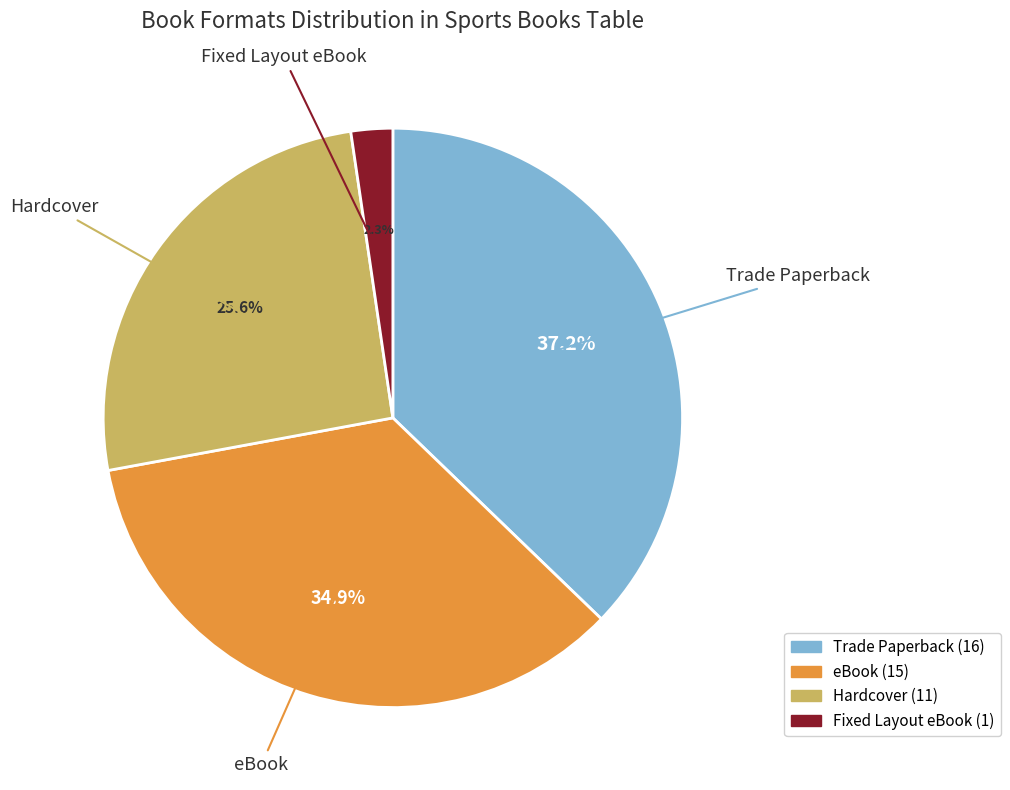

Which has a higher value, Trade Paperback or eBook?

Trade Paperback